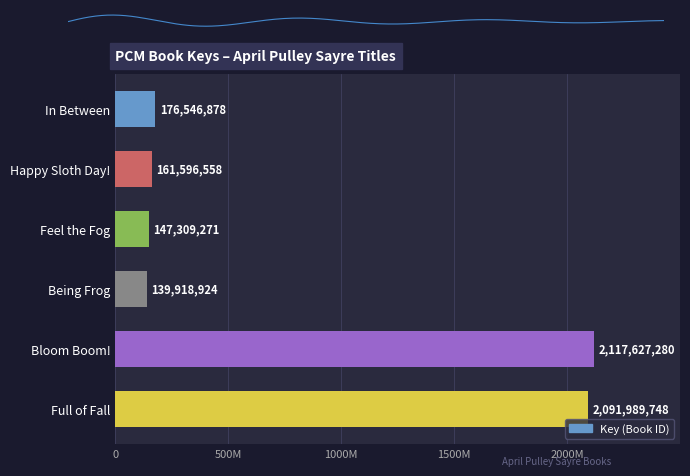

What is the difference between the maximum and minimum values?

1977708356